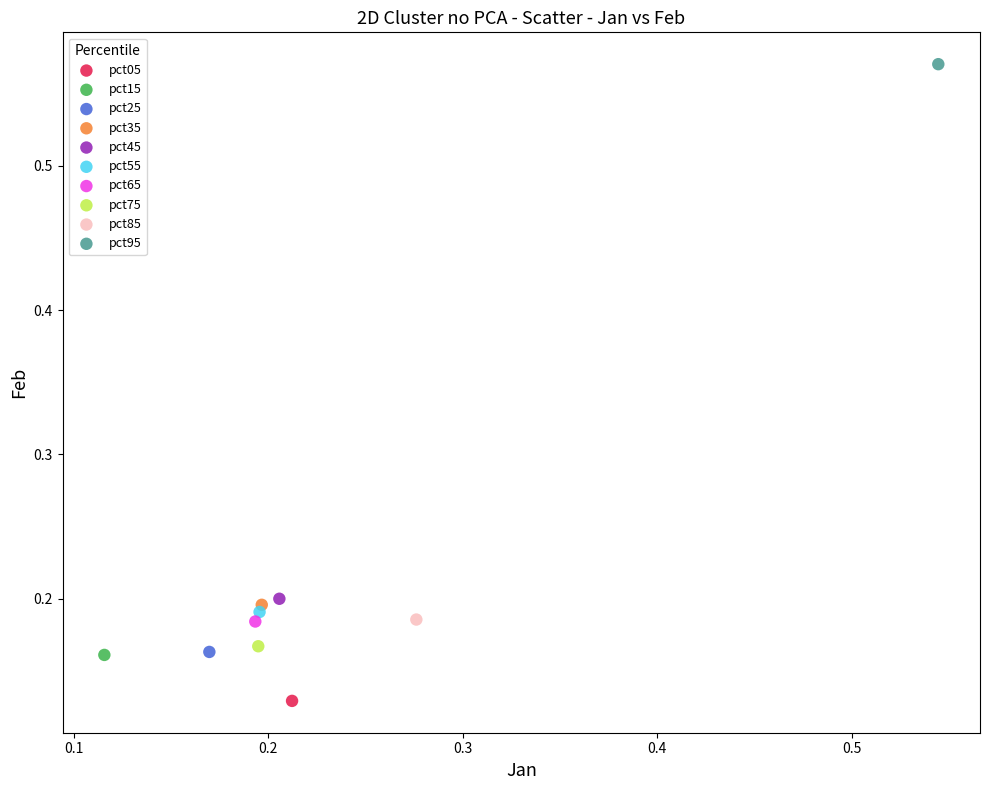

What are all the series names shown in the legend?

pct05, pct15, pct25, pct35, pct45, pct55, pct65, pct75, pct85, pct95